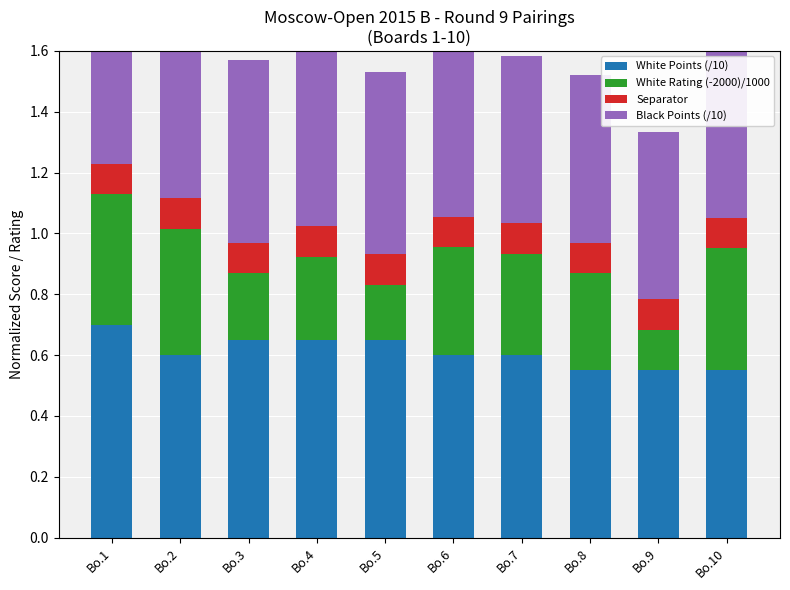

What is the total value across all series at Bo.10?

1.6